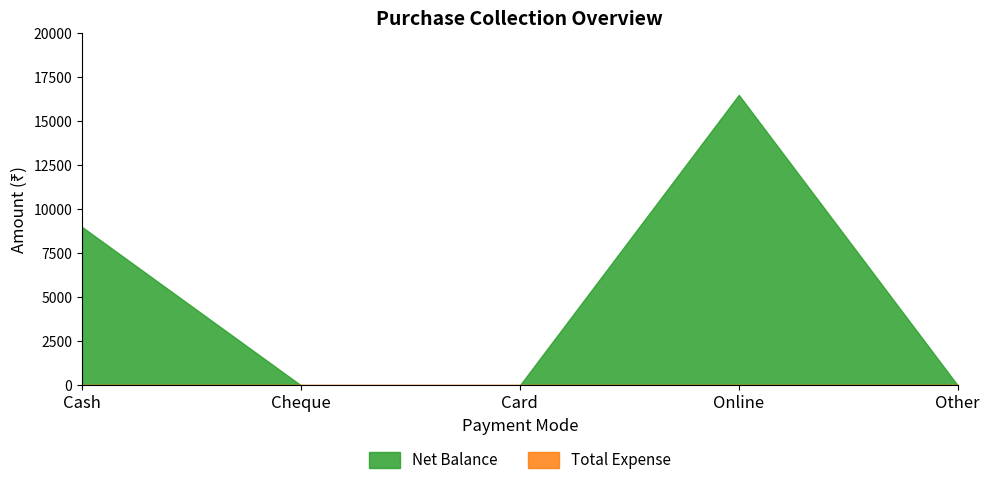

Reading left to right, extract all data points from this chart.

Net Balance: Cash=8998	Cheque=0	Card=0	Online=16499	Other=0
Total Expense: Cash=0	Cheque=0	Card=0	Online=0	Other=0